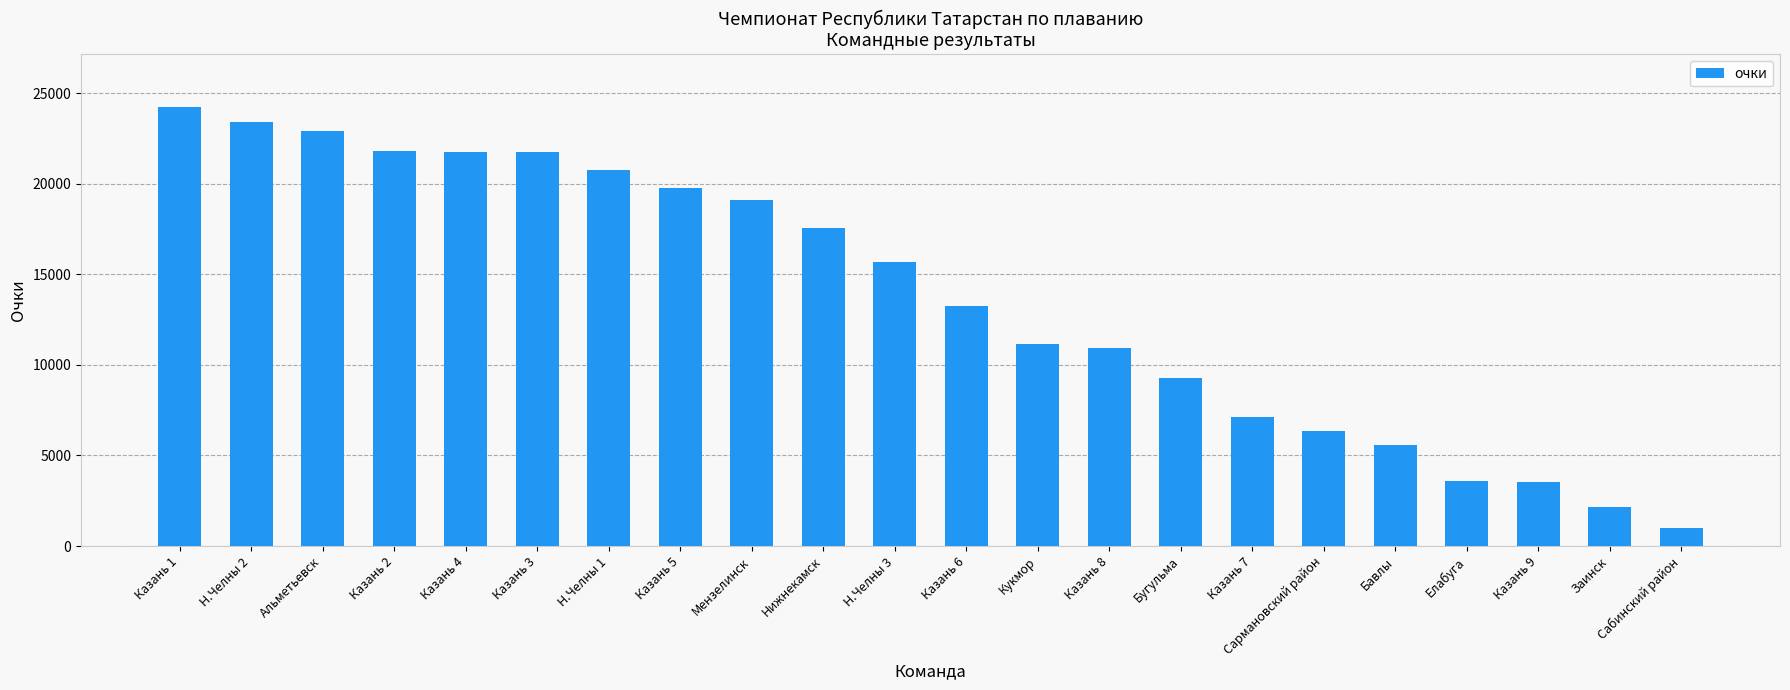

What is the average value?

13759